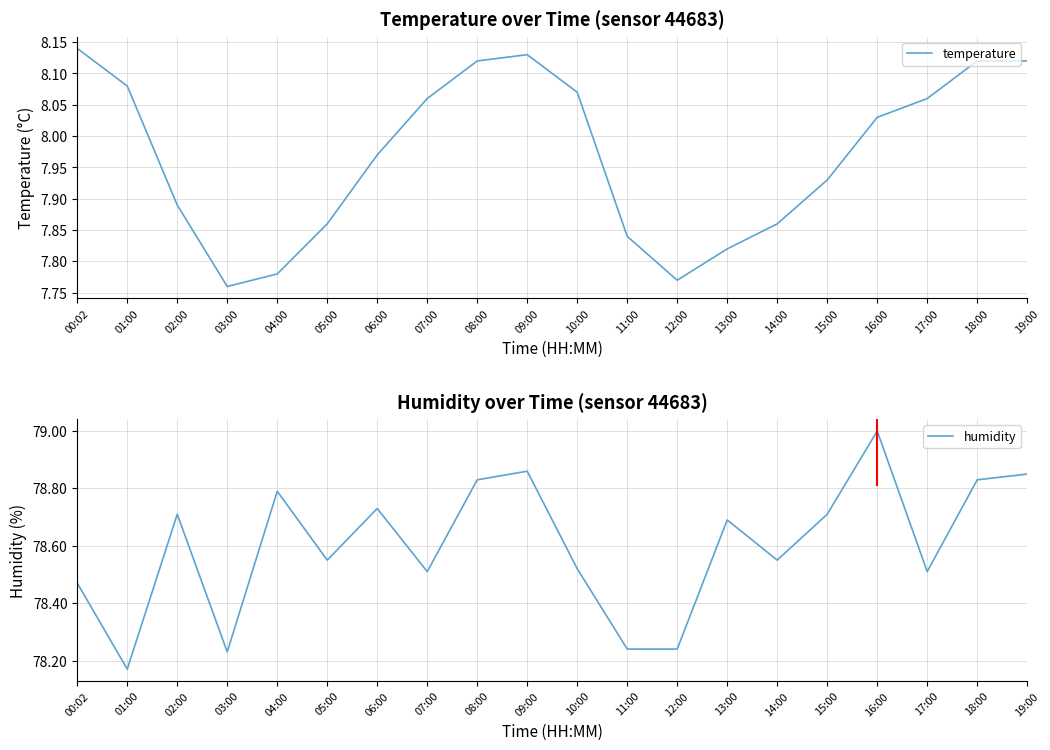

Where is the first local maximum for temperature?

09:00